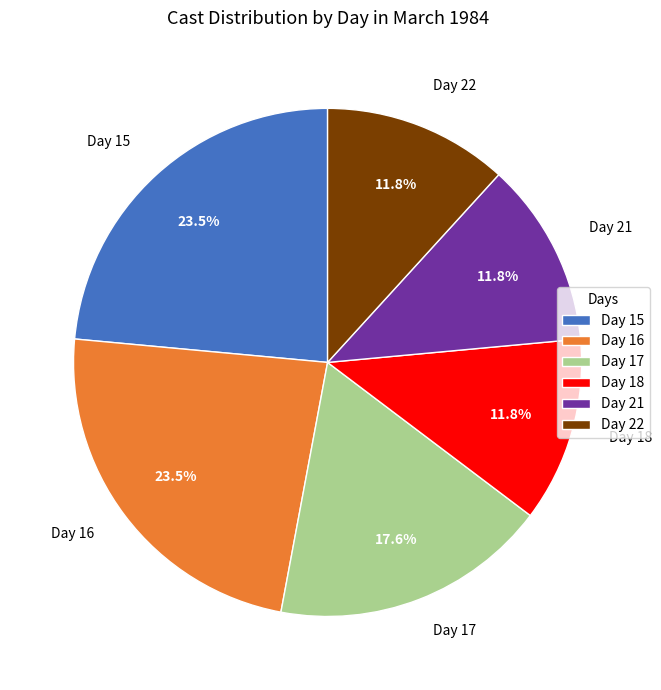

Does any single category account for the majority?

No